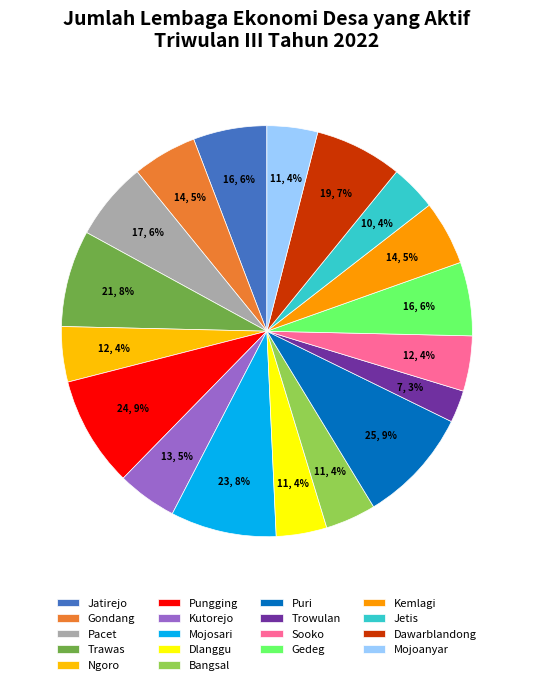

How many slices are in this pie chart?

18